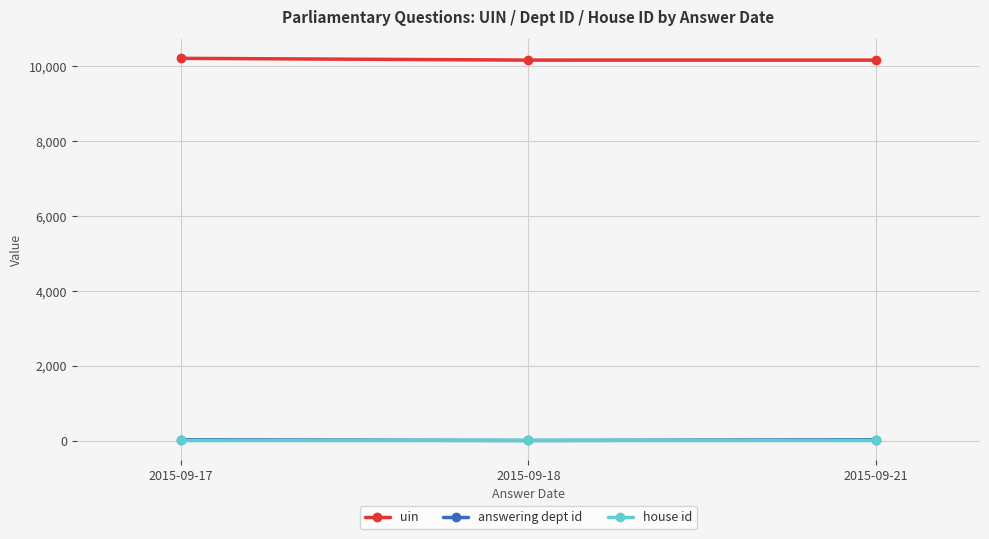

What is the minimum value for house id?

1